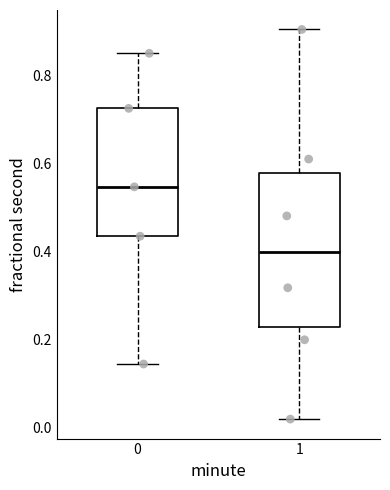

Where does the median line of the box at x = 1 sit on the y-axis? The values are not printed on the chart, so give them approximately, as read against the axis.

0.40